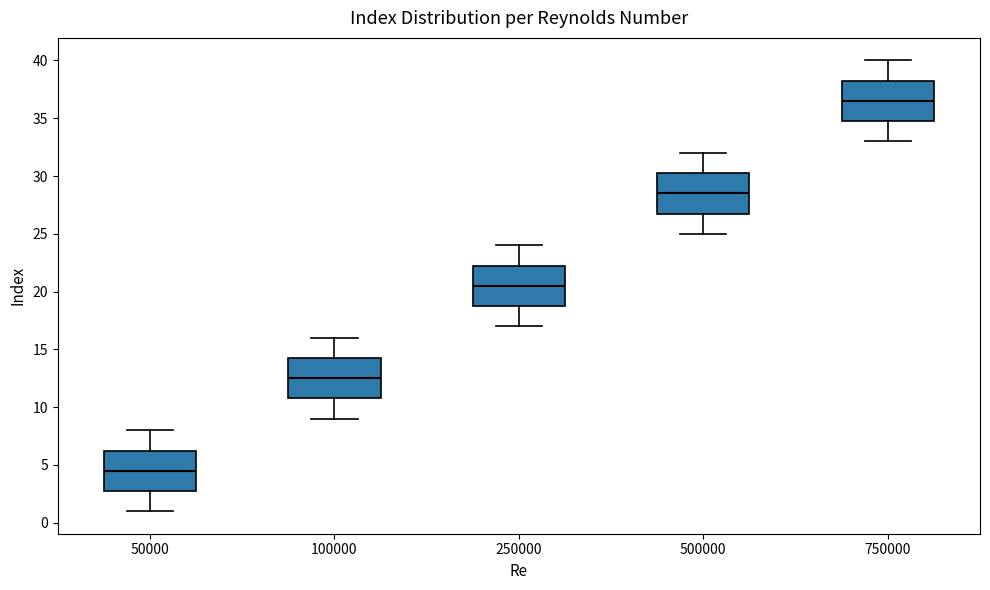

Reading left to right, read every box against the y-axis: the position of its median line, the range the box covers, and the ends of its whiskers. The values are not printed on the chart, so give them approximately, as read against the axis.

50000: median 4.5, box 3.0 to 6.5, whiskers 1.0 to 8.0
100000: median 12.5, box 11.0 to 14.5, whiskers 9.0 to 16.0
250000: median 20.5, box 19.0 to 22.5, whiskers 17.0 to 24.0
500000: median 28.5, box 27.0 to 30.5, whiskers 25.0 to 32.0
750000: median 36.5, box 35.0 to 38.5, whiskers 33.0 to 40.0